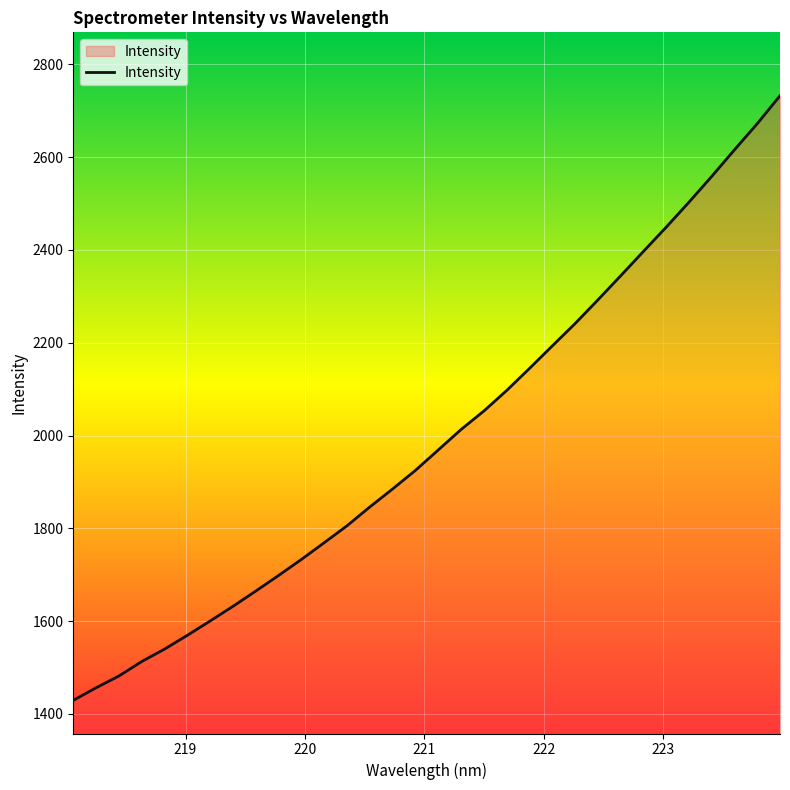

What is the greatest value displayed?

2732.4